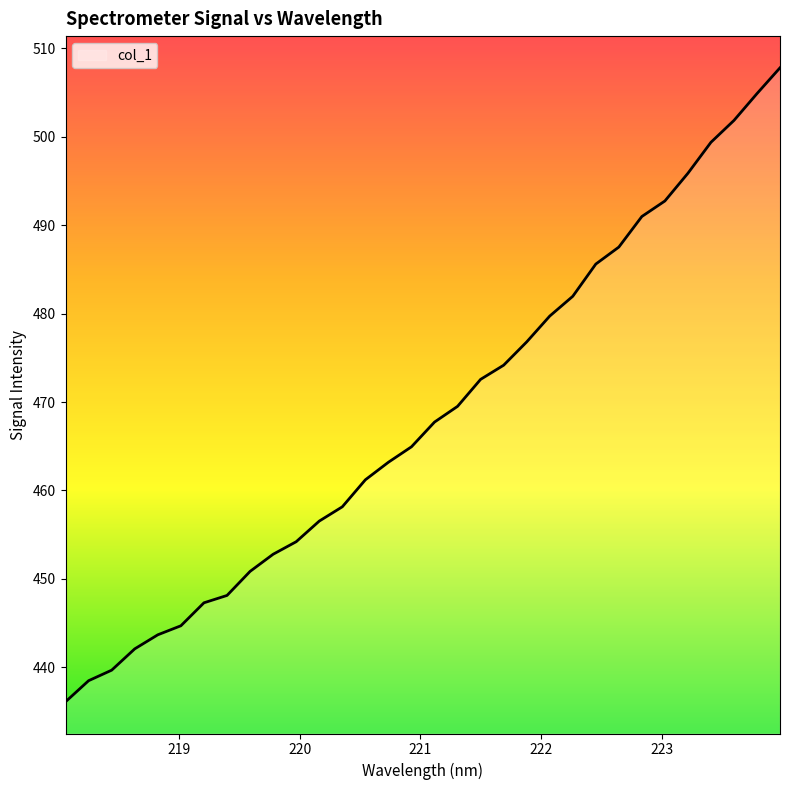

What is the difference between the maximum and minimum values?

71.7